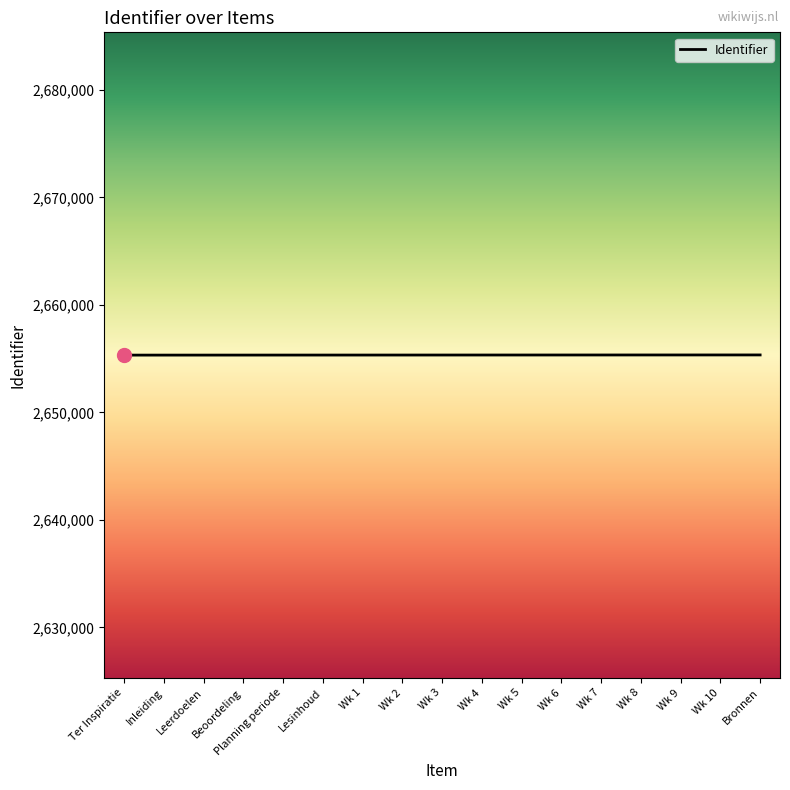

What is the change in value from Planning periode to Wk 10?

+11